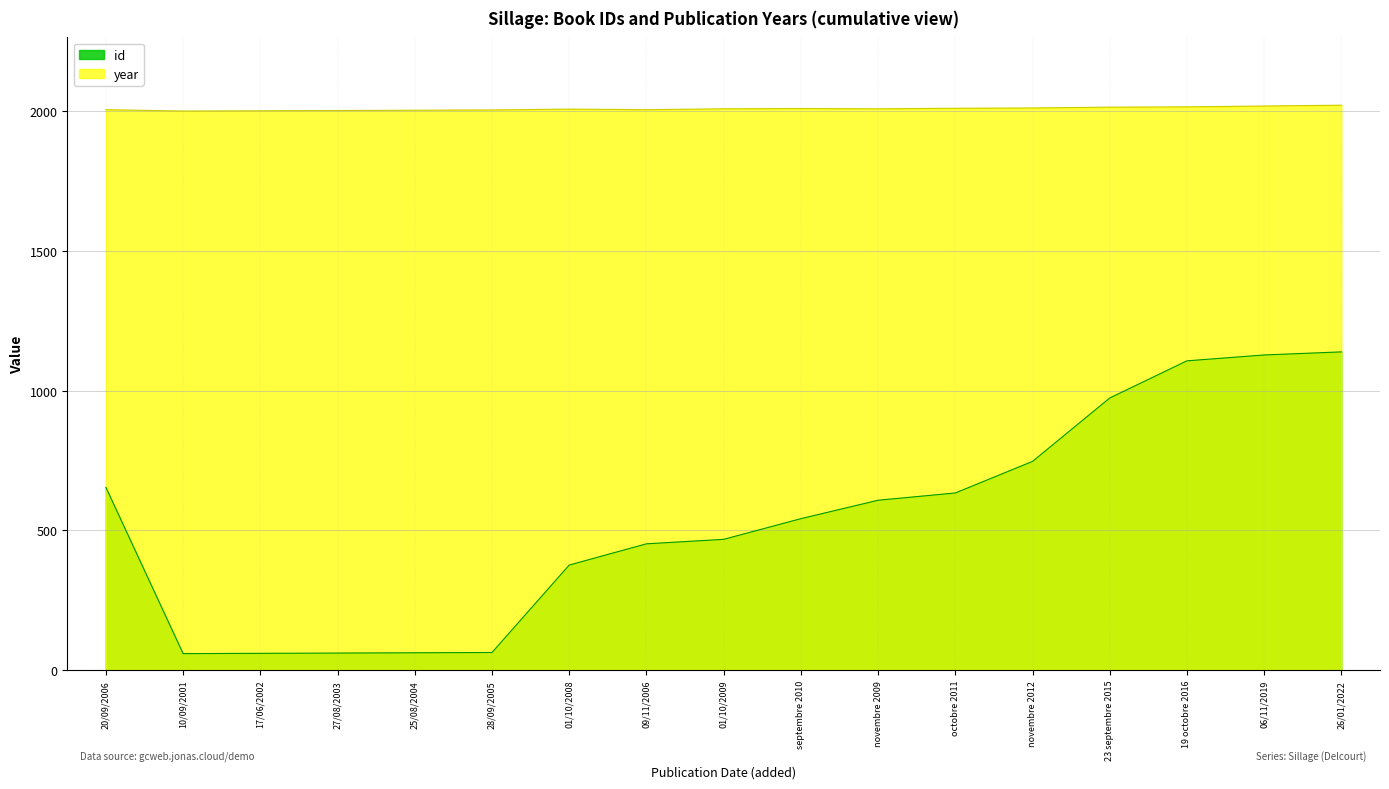

What is the label of the 17th point from the left?

26/01/2022